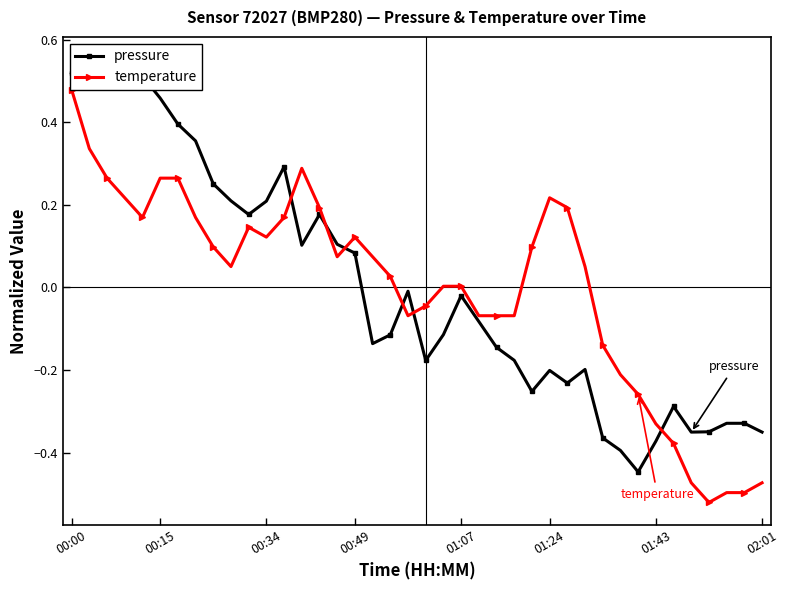

True or false: temperature has a value of 0.4 at 00:49.

False